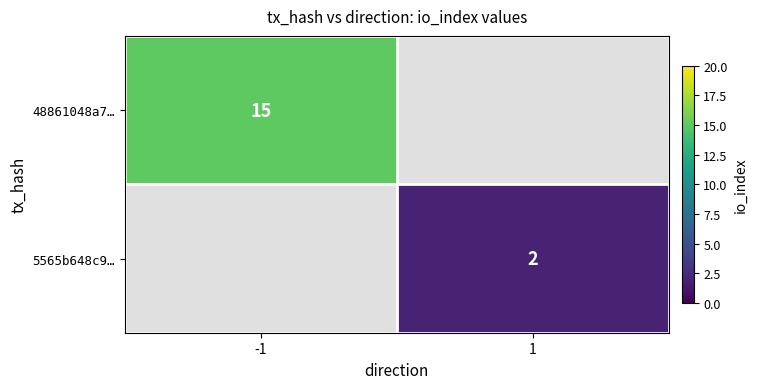

What is the maximum value shown in the chart?

15.0